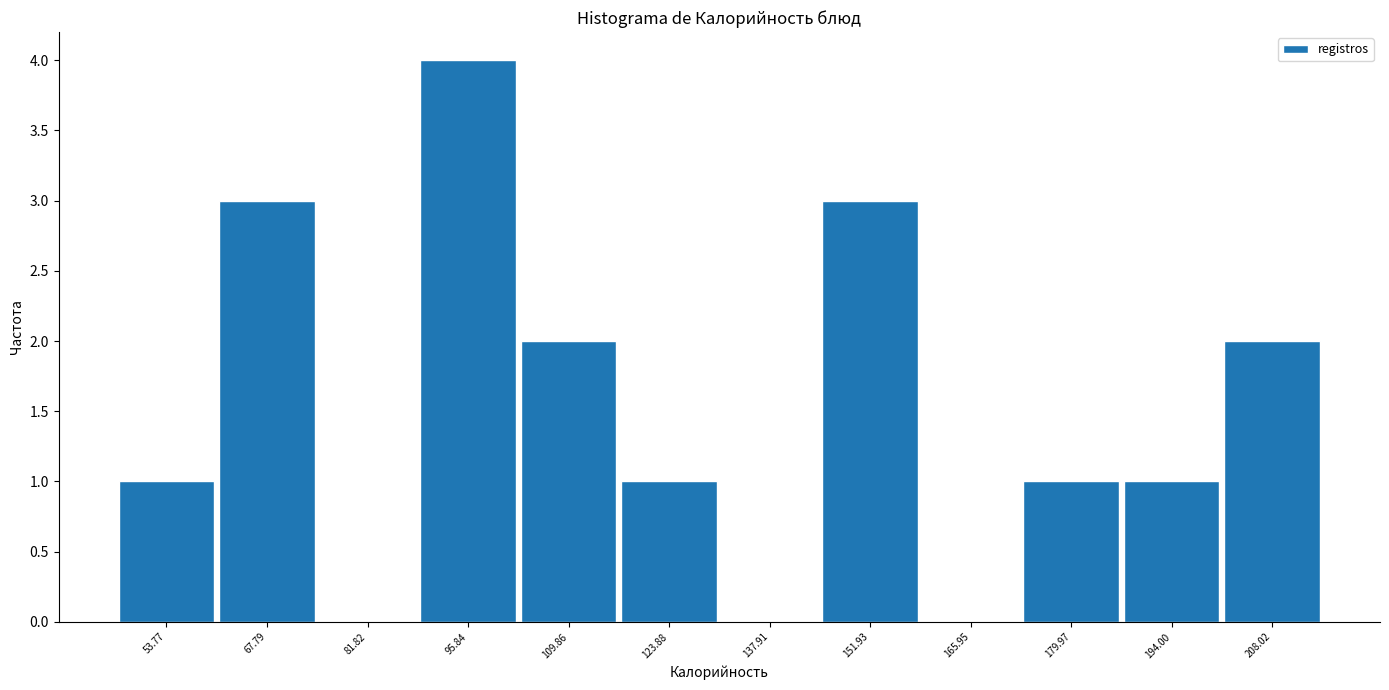

How tall is the bar that spans 202 to 216 on the x-axis? Neither the bar edges nor the heights are printed on the chart, so give them approximately, as read against the axes.

2